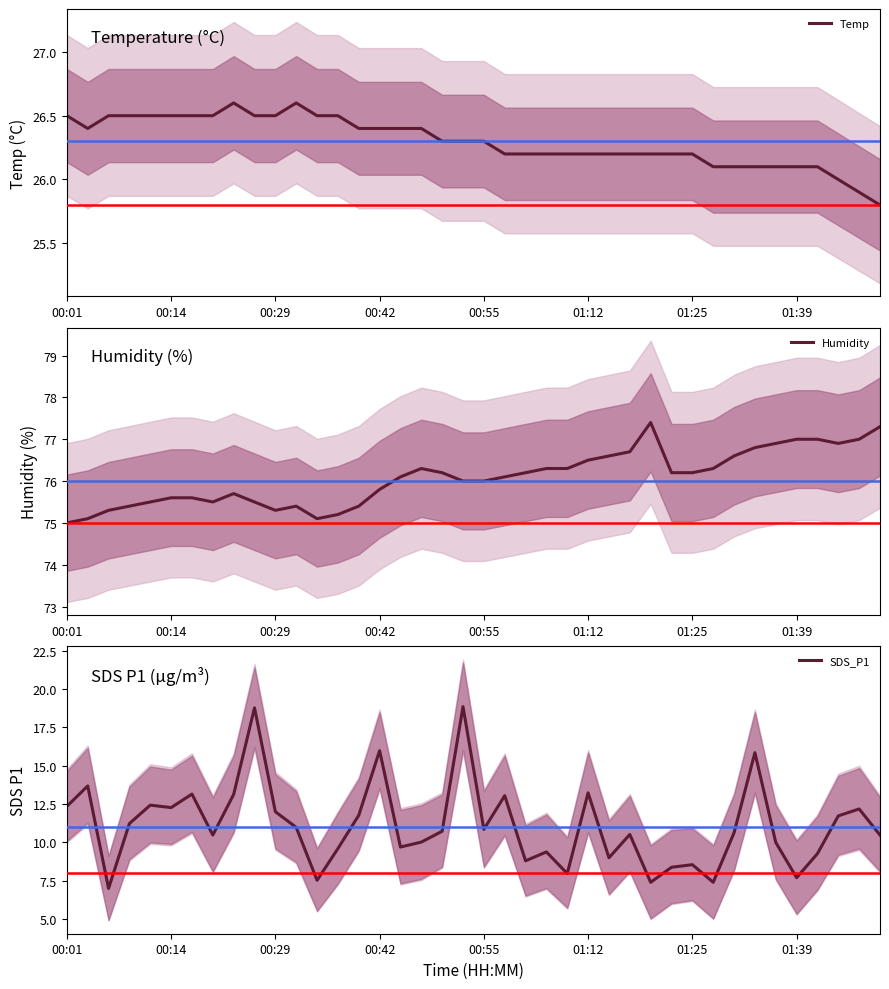

Where is the first local maximum for Temp?

8